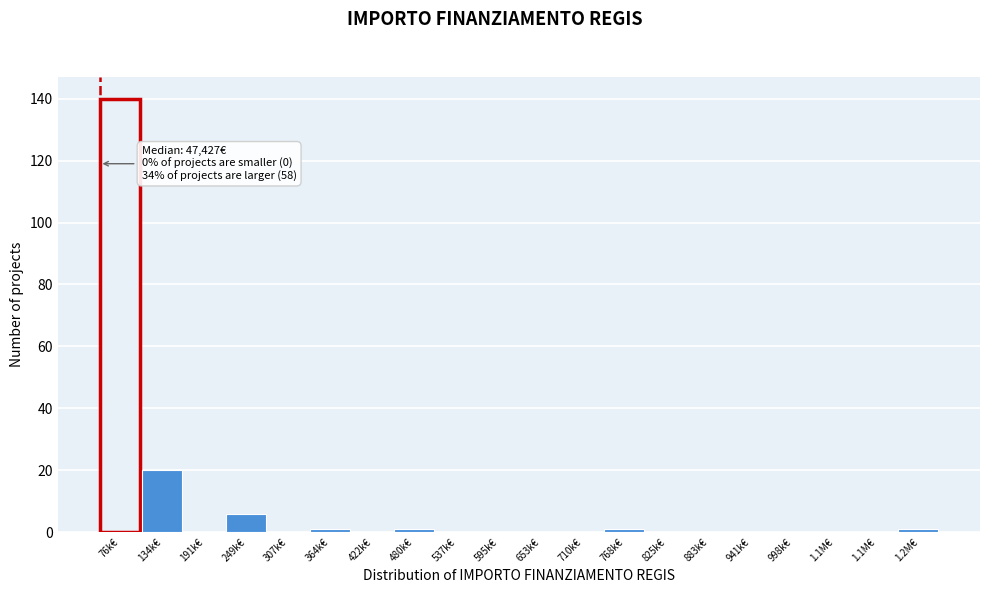

Count the number of categories in the chart.

20